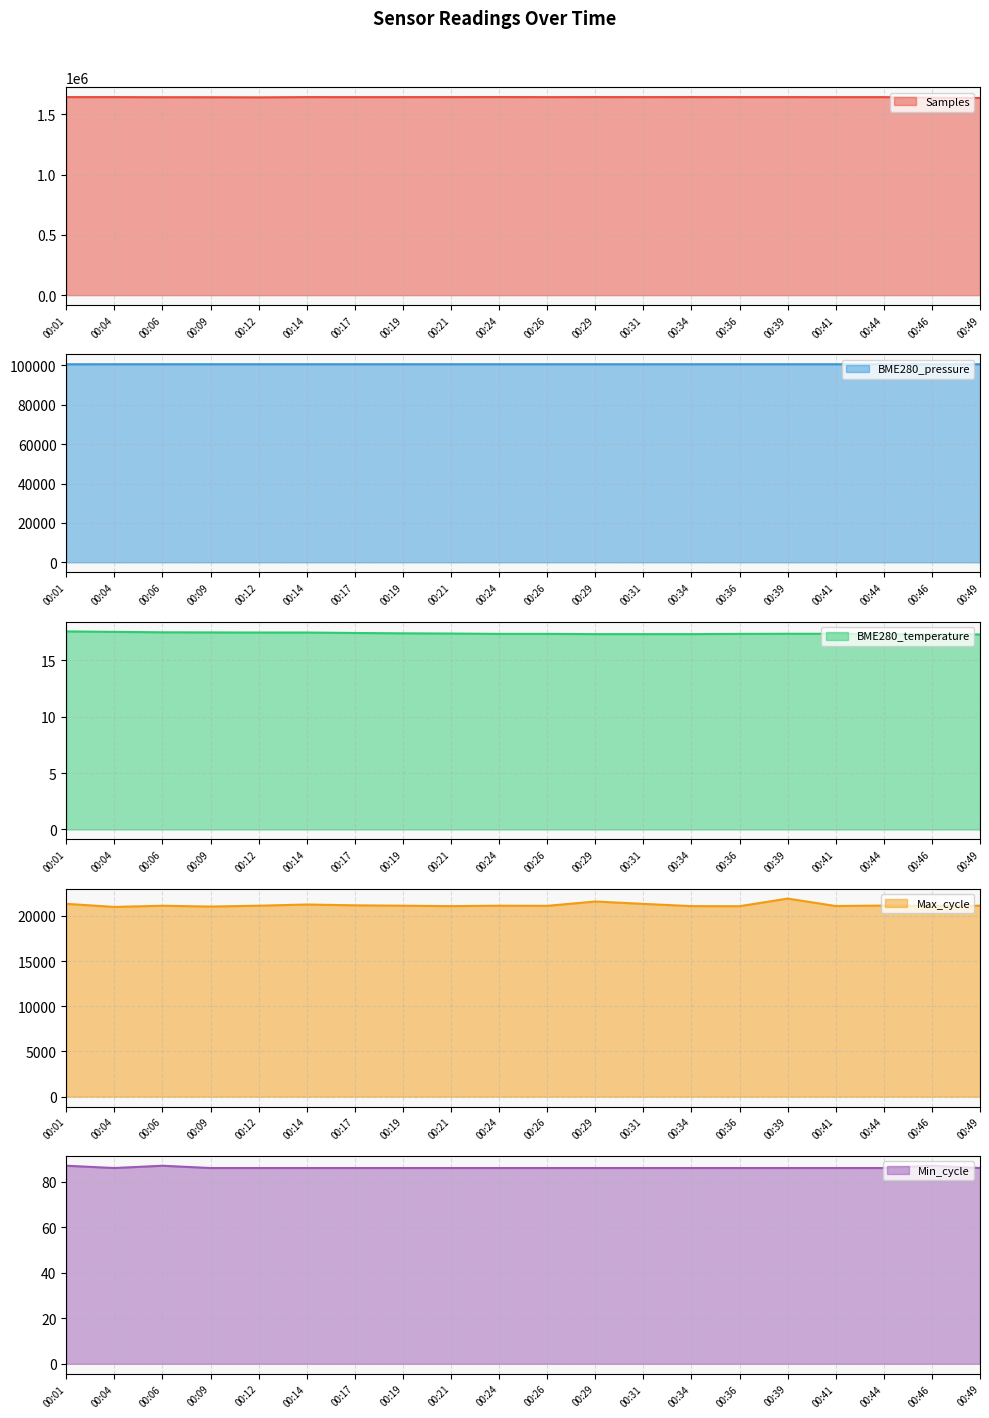

Rank the categories by Samples value from lowest to highest.

00:49, 00:46, 00:12, 00:09, 00:06, 00:41, 00:26, 00:17, 00:19, 00:44, 00:31, 00:14, 00:36, 00:39, 00:04, 00:21, 00:01, 00:34, 00:29, 00:24